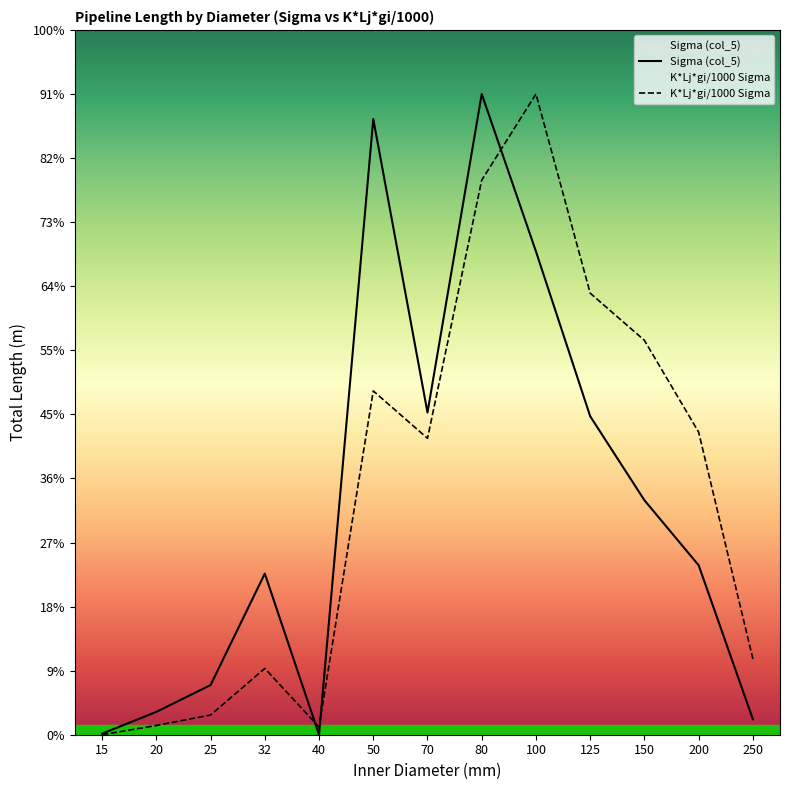

After their last crossing, which series has the higher values: Sigma (col_5) or K*Lj*gi/1000 Sigma?

K*Lj*gi/1000 Sigma